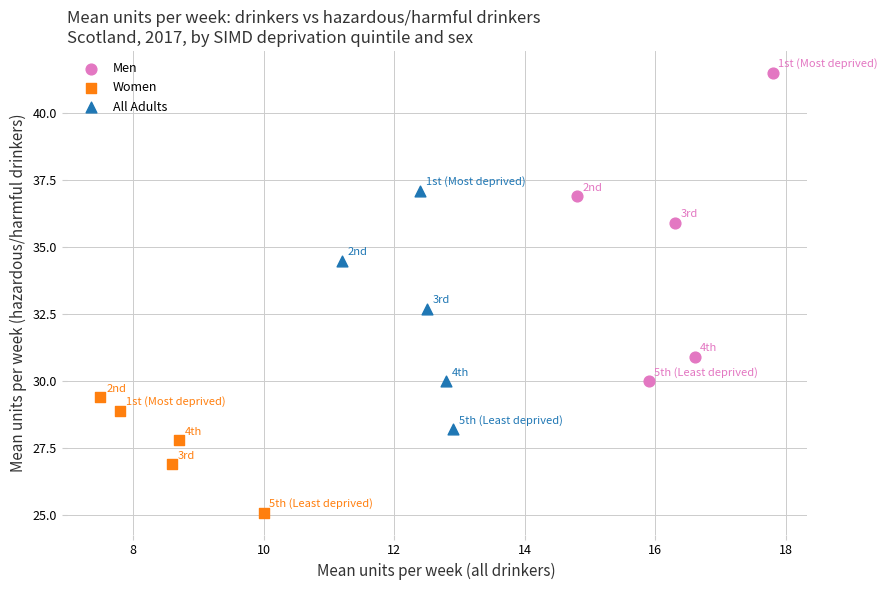

Which series has the widest spread of Y values?

Men